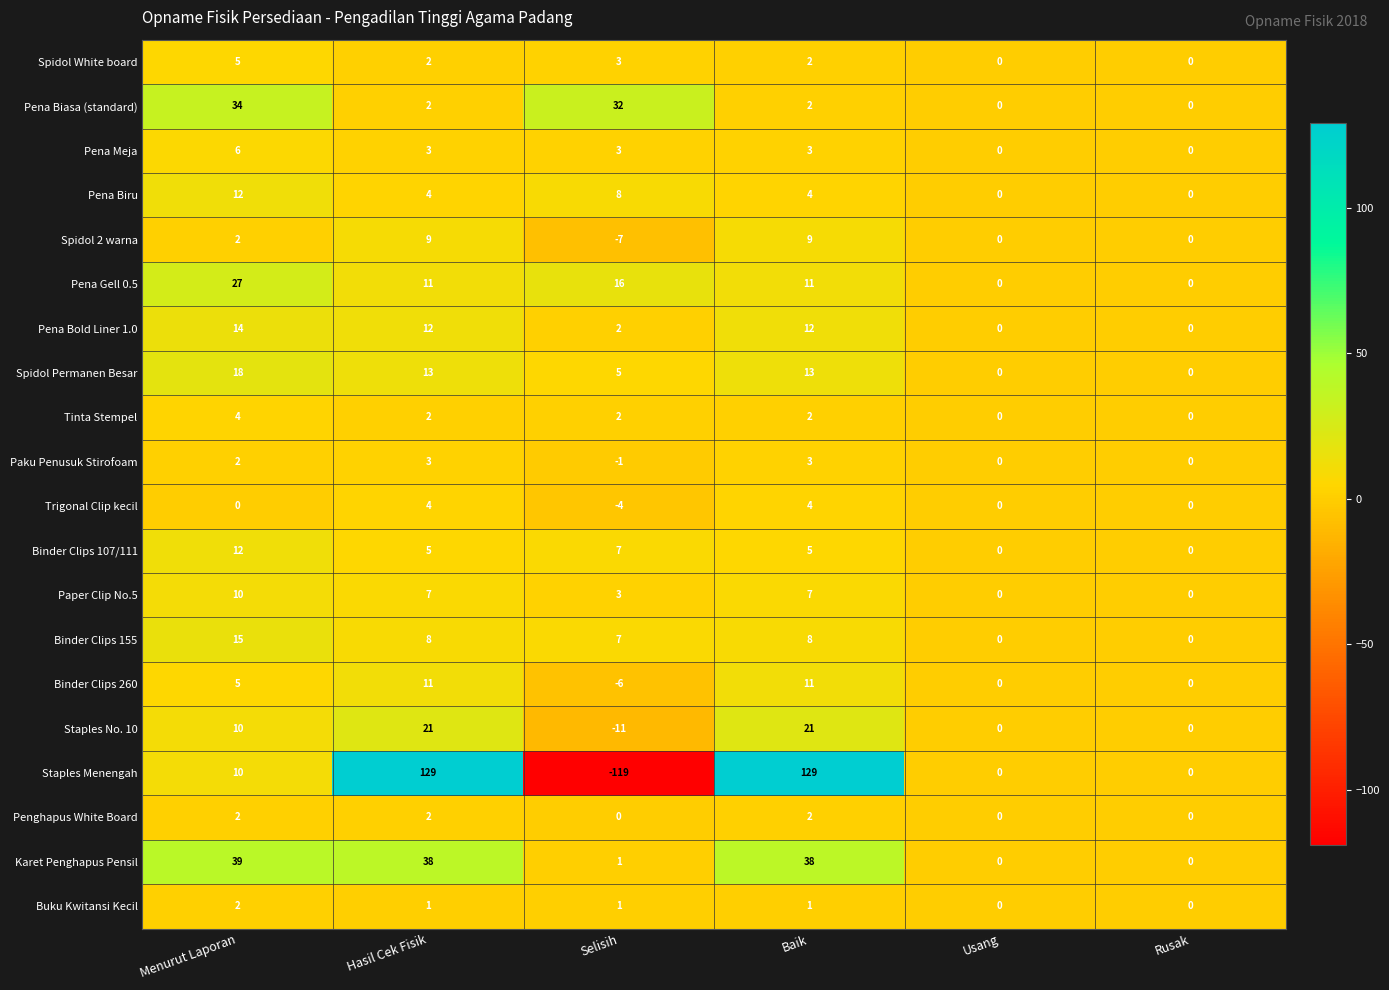

What is the difference between the maximum and minimum values in the Pena Meja series?

6